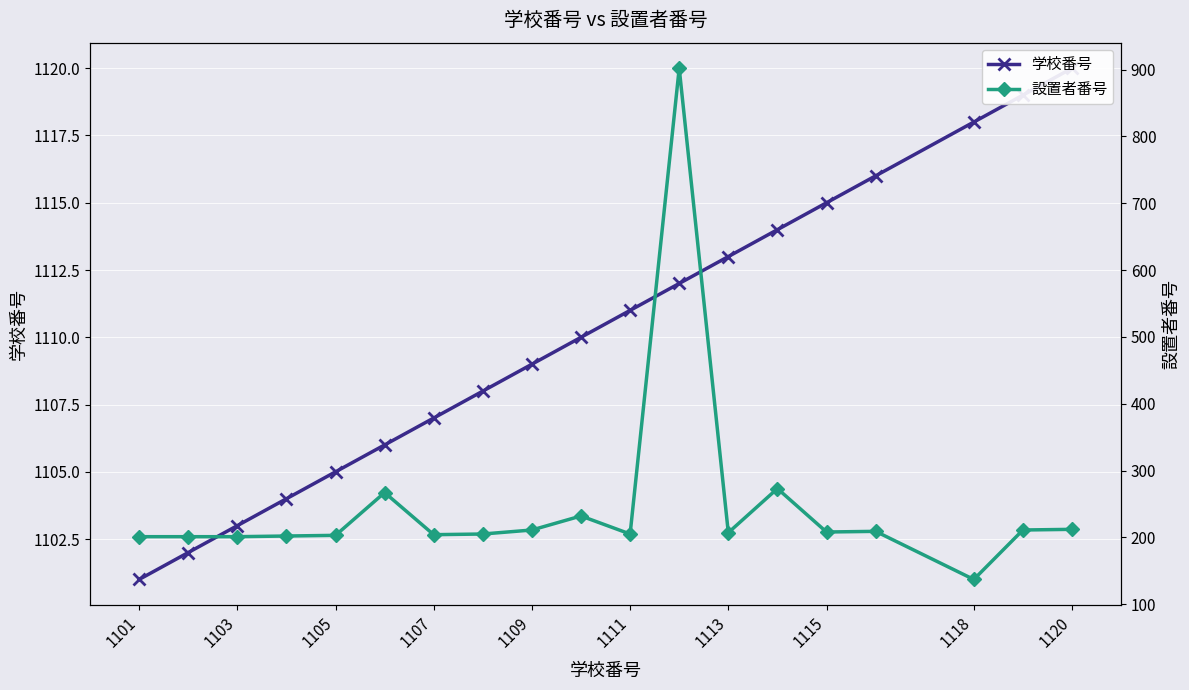

Rank the series by their maximum value, from lowest to highest.

設置者番号, 学校番号